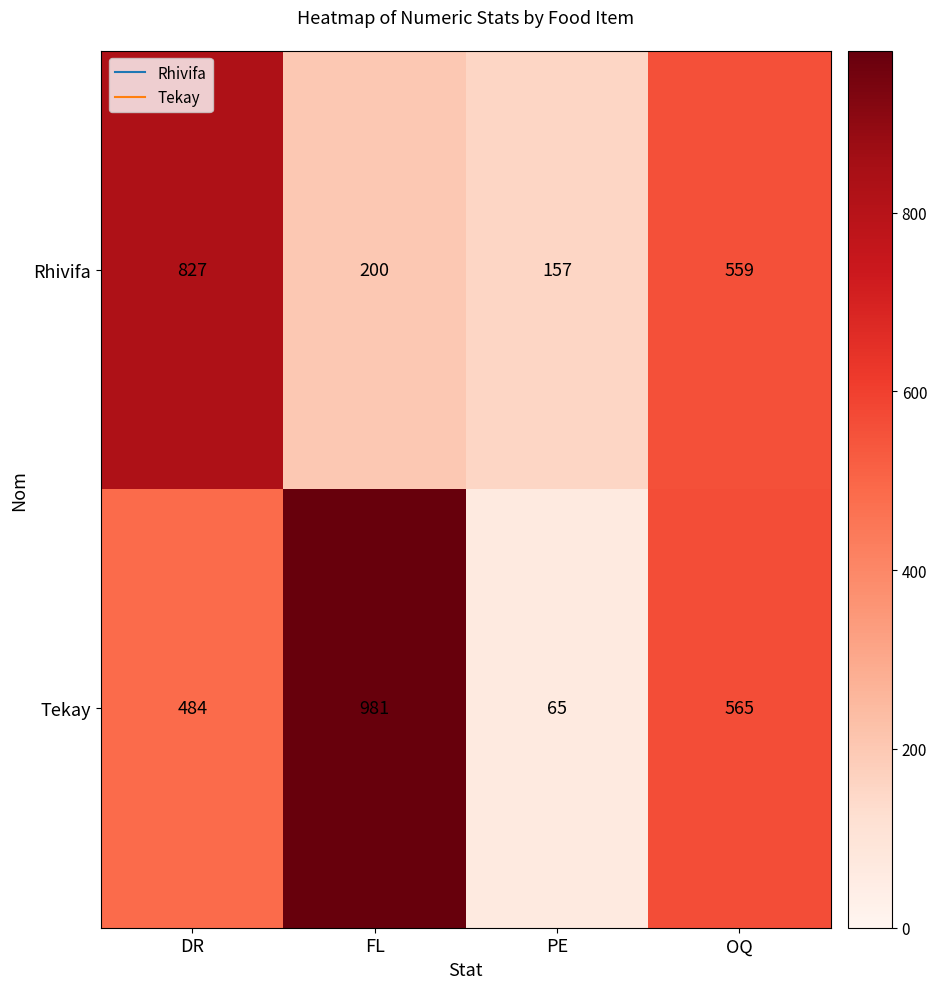

What is the maximum value shown in the chart?

981